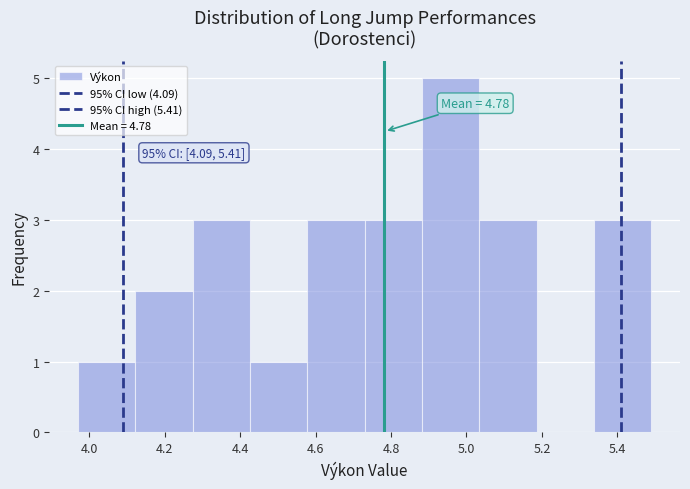

Which range on the x-axis has the tallest bar?

4.882 to 5.034